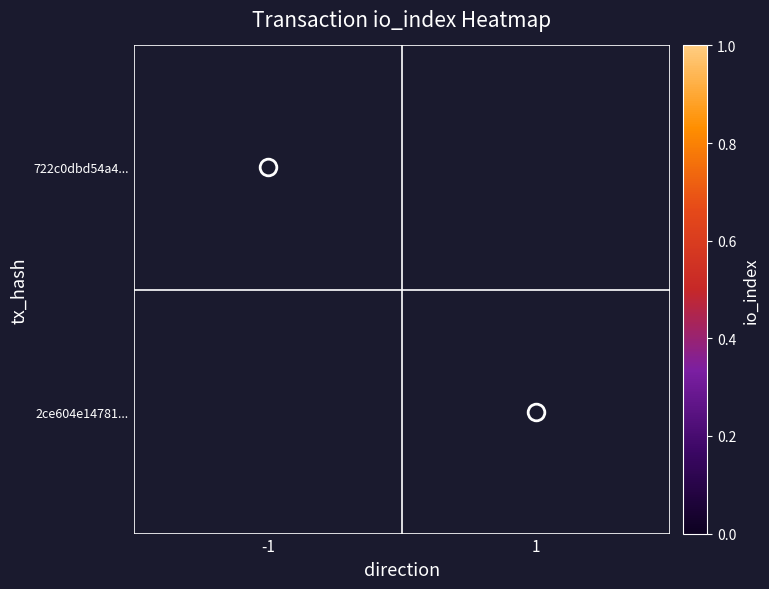

Rank the series at -1 from lowest to highest value.

722c0dbd54a4..., 2ce604e14781...